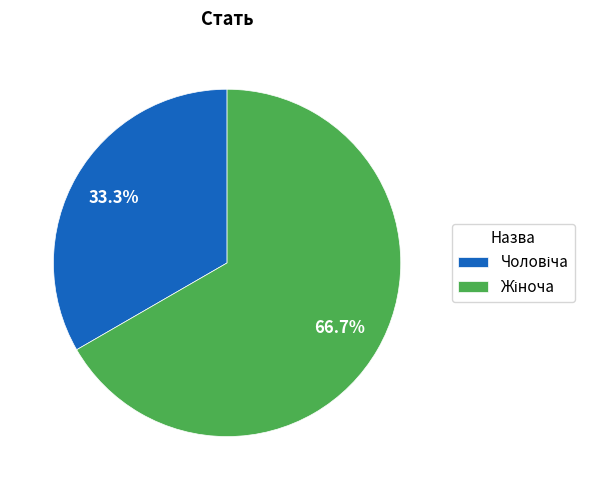

Is there a majority slice in this chart?

Yes